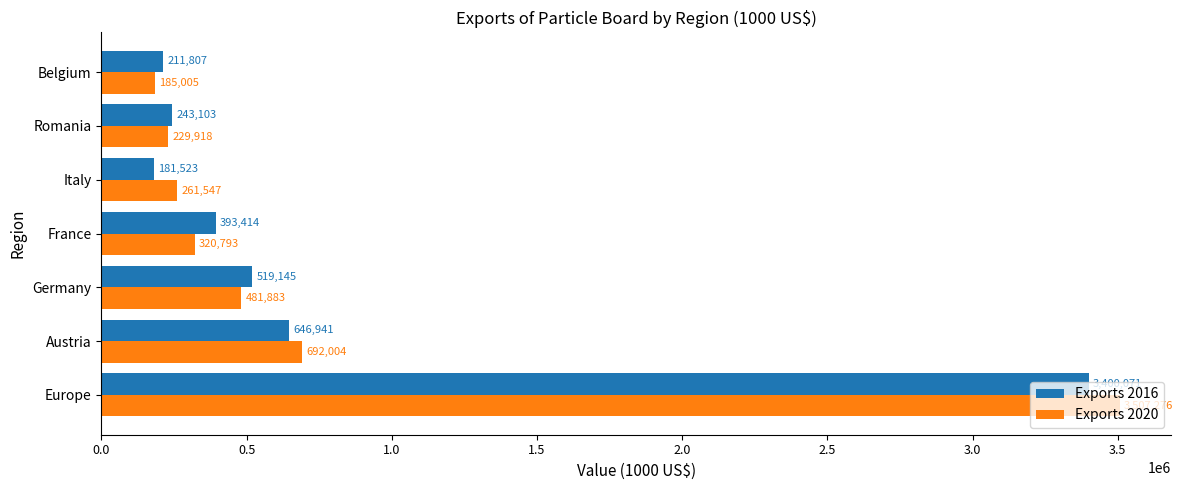

Which series changed the most between France and Romania?

Exports 2016